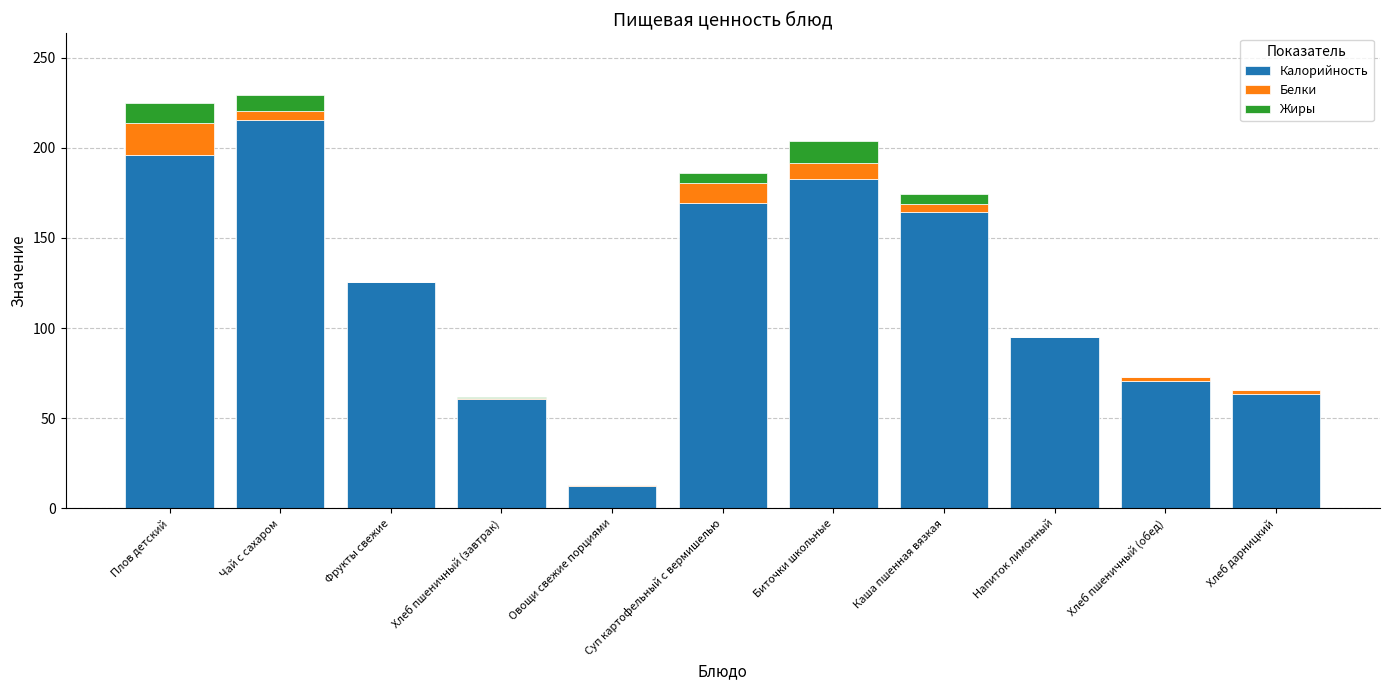

At which label is Калорийность closest to 113?

Фрукты свежие